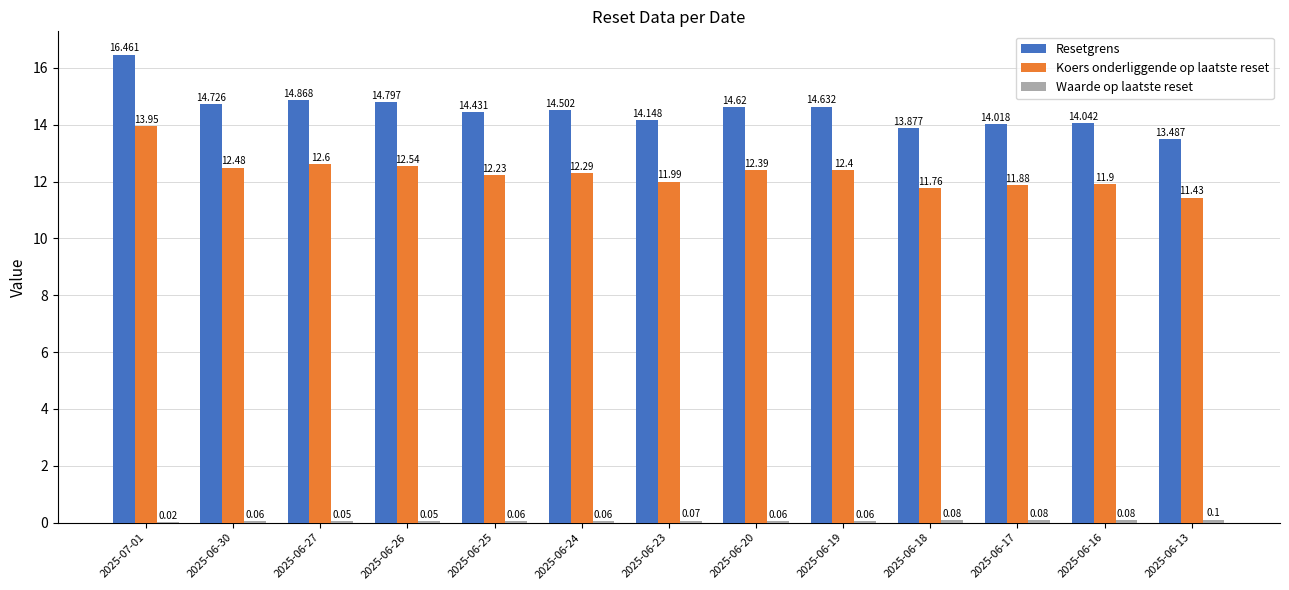

Which series changed the most between 2025-06-17 and 2025-06-16?

Resetgrens